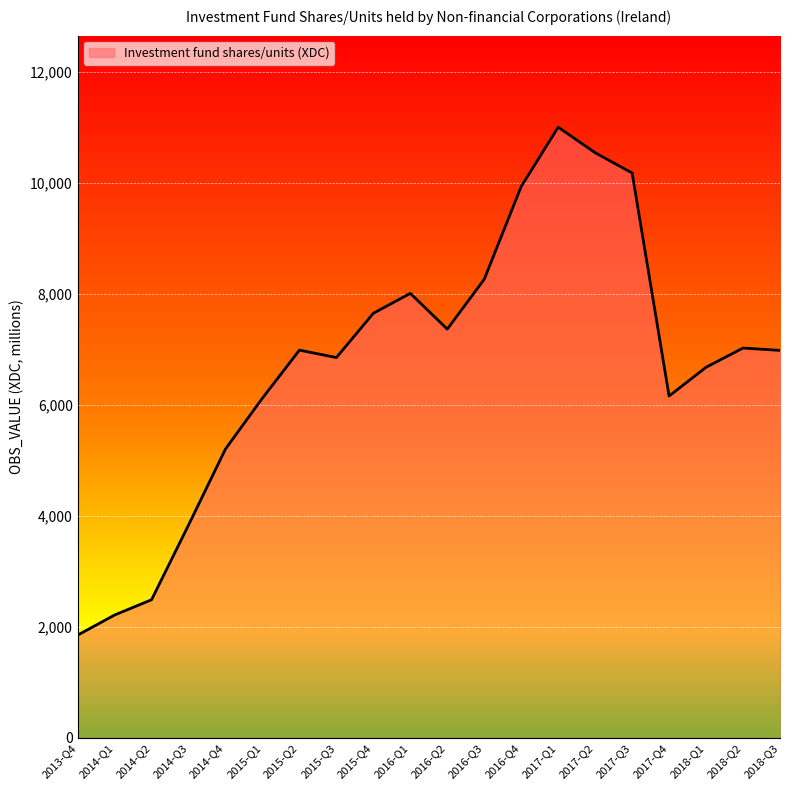

Is it true that the value at 2016-Q2 is 7365.3?

True